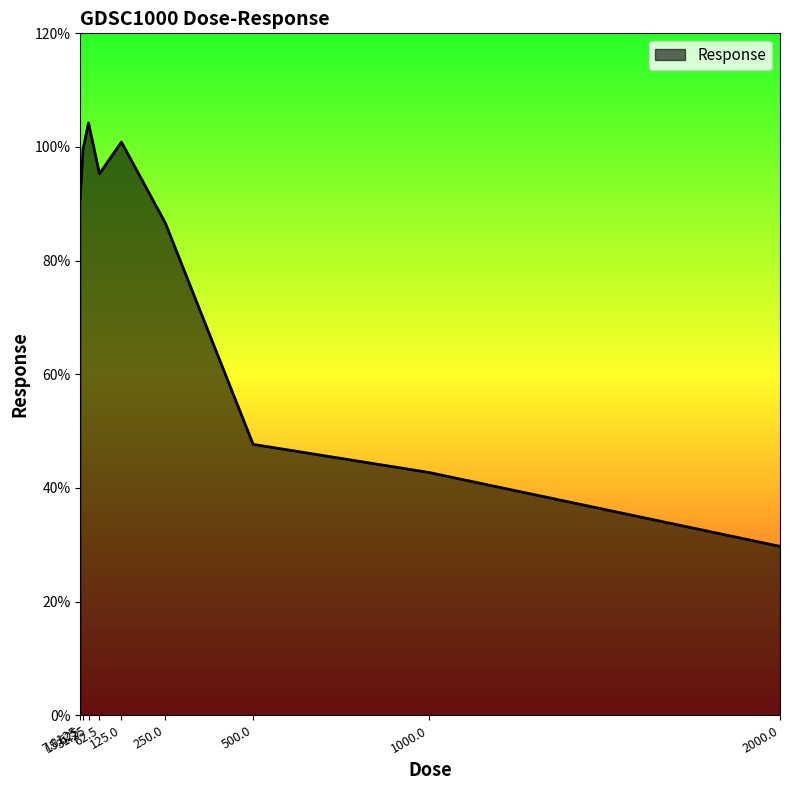

Does the chart display data point markers on the line(s)?

No